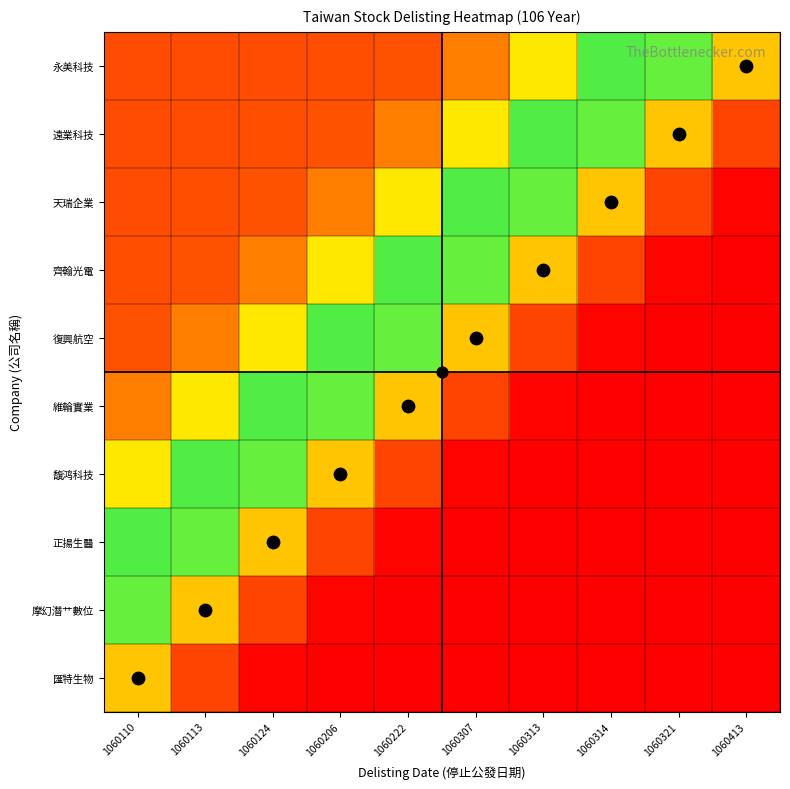

What is the total value across all series at 1060321?

20973.5